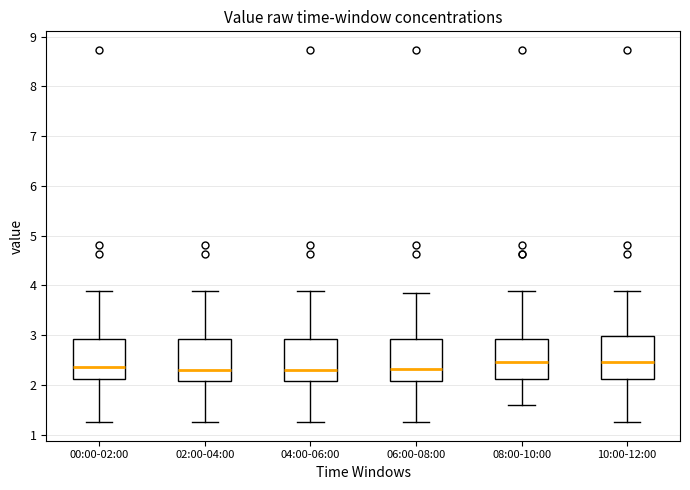

Reading left to right, transcribe this box plot: for each box, give where its median line is, the range the box spans, and where its two whiskers end, as read against the y-axis. The values are not printed on the chart, so give them approximately, as read against the axis.

00:00-02:00: median 2.4, box 2.1 to 2.9, whiskers 1.3 to 3.9
02:00-04:00: median 2.3, box 2.1 to 2.9, whiskers 1.3 to 3.9
04:00-06:00: median 2.3, box 2.1 to 2.9, whiskers 1.3 to 3.9
06:00-08:00: median 2.3, box 2.1 to 2.9, whiskers 1.3 to 3.9
08:00-10:00: median 2.5, box 2.1 to 2.9, whiskers 1.6 to 3.9
10:00-12:00: median 2.5, box 2.1 to 3.0, whiskers 1.3 to 3.9